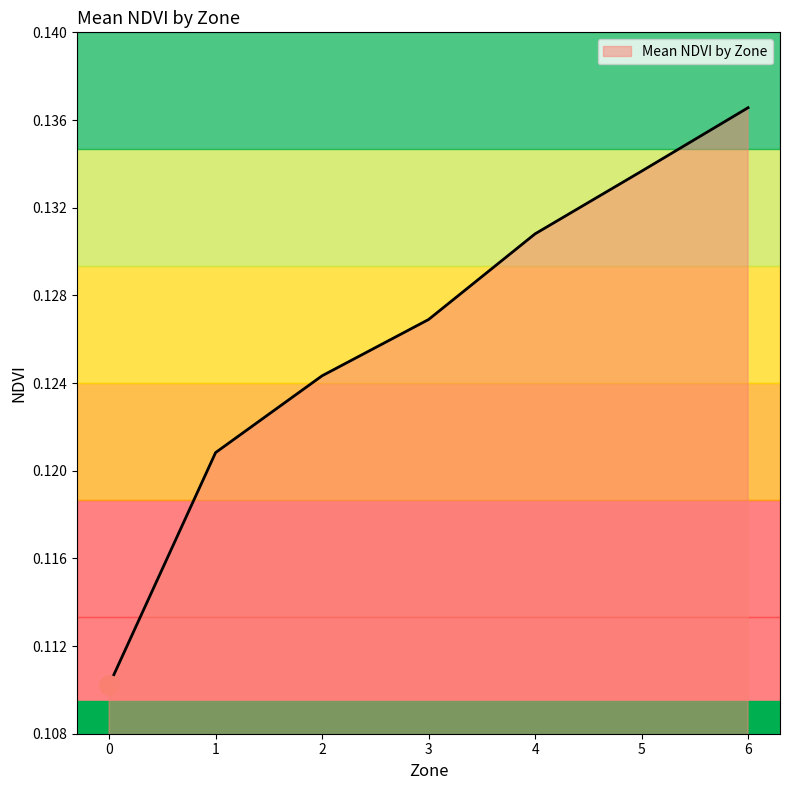

Does the chart have visible grid lines?

No